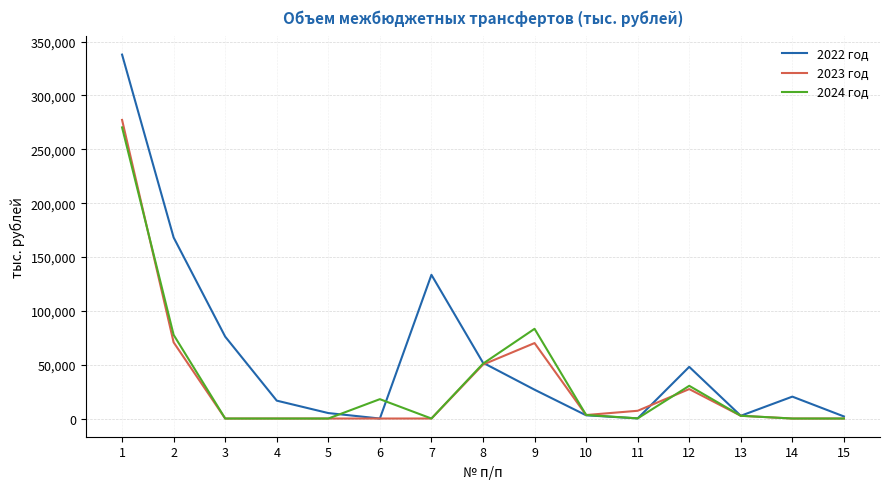

How many values in the 2024 год series are below 2558?

7